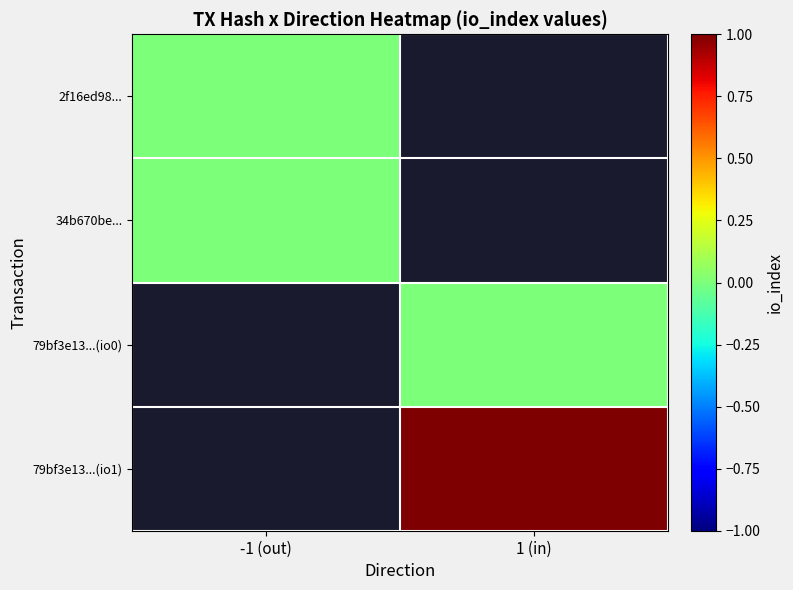

Is it true that 79bf3e13...(io1) equals 0.6 at 1 (in)?

False